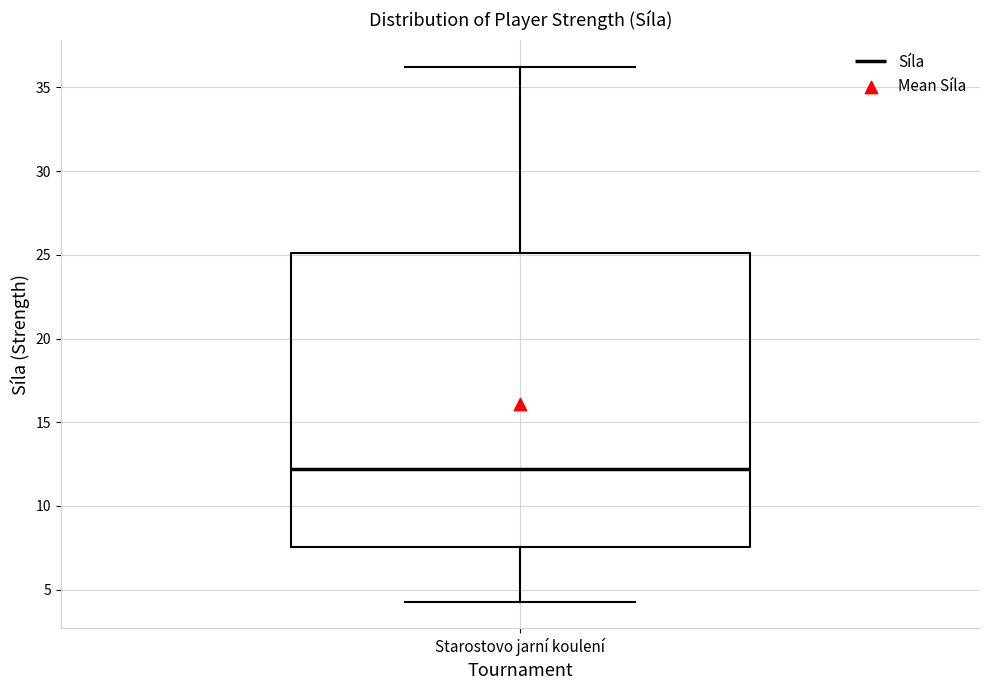

Transcribe this box plot: give where the median line is, the range the box spans, and where the two whiskers end, as read against the y-axis. The values are not printed on the chart, so give them approximately, as read against the axis.

median 12.0, box 7.5 to 25.0, whiskers 4.5 to 36.5